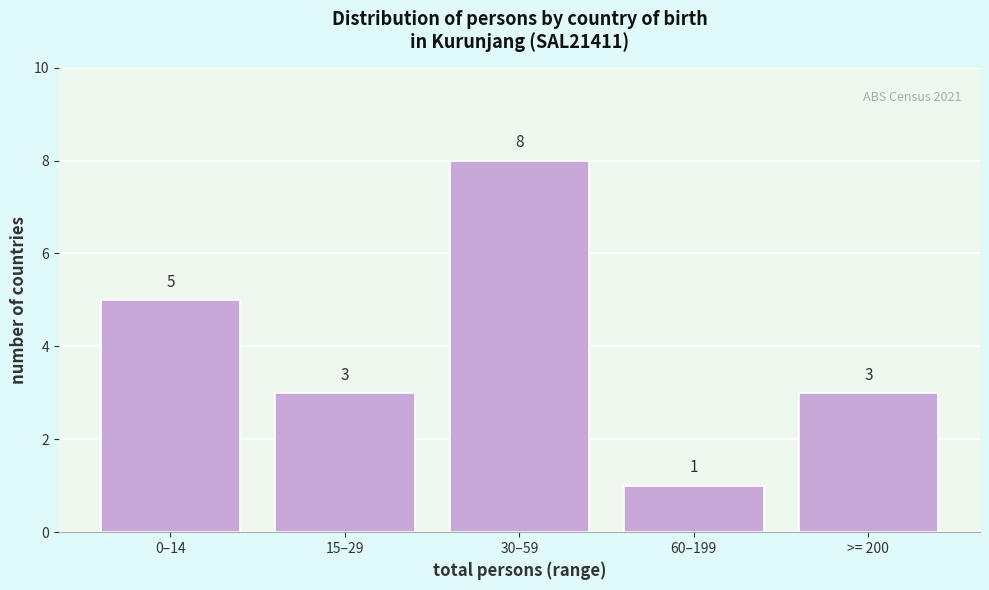

Reading left to right, what are all the values shown in this chart?

5	3	8	1	3